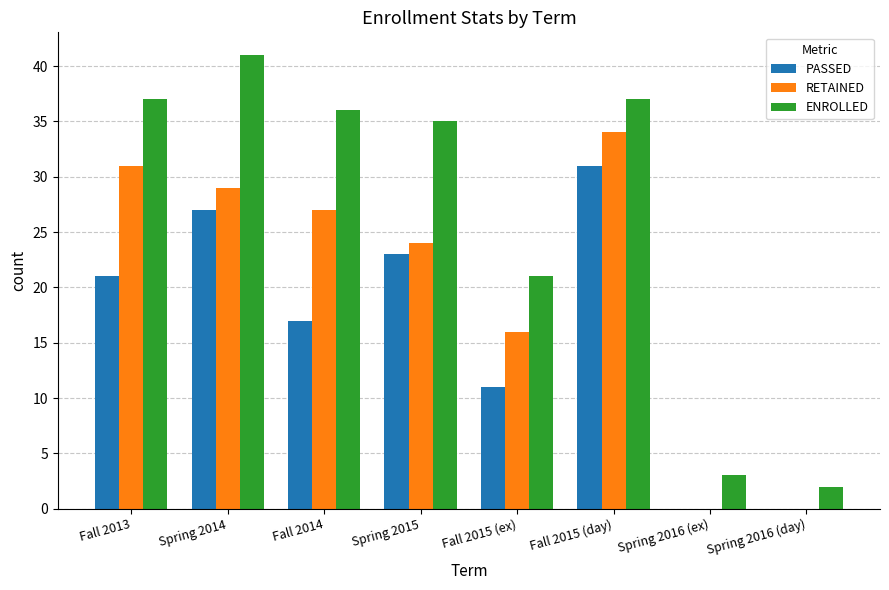

Which series changed the most between Fall 2015 (day) and Spring 2016 (day)?

ENROLLED